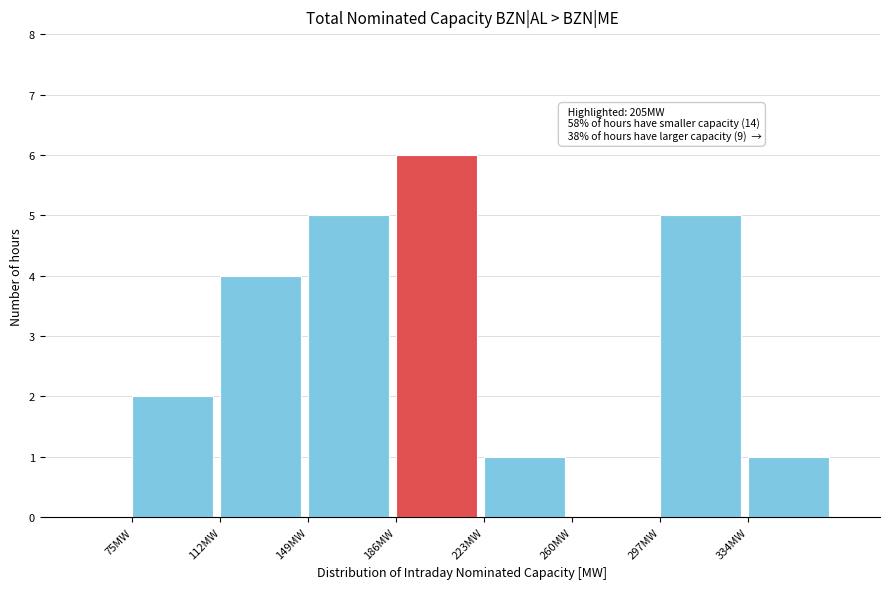

Over which range of the x-axis is the bar tallest?

186 to 223